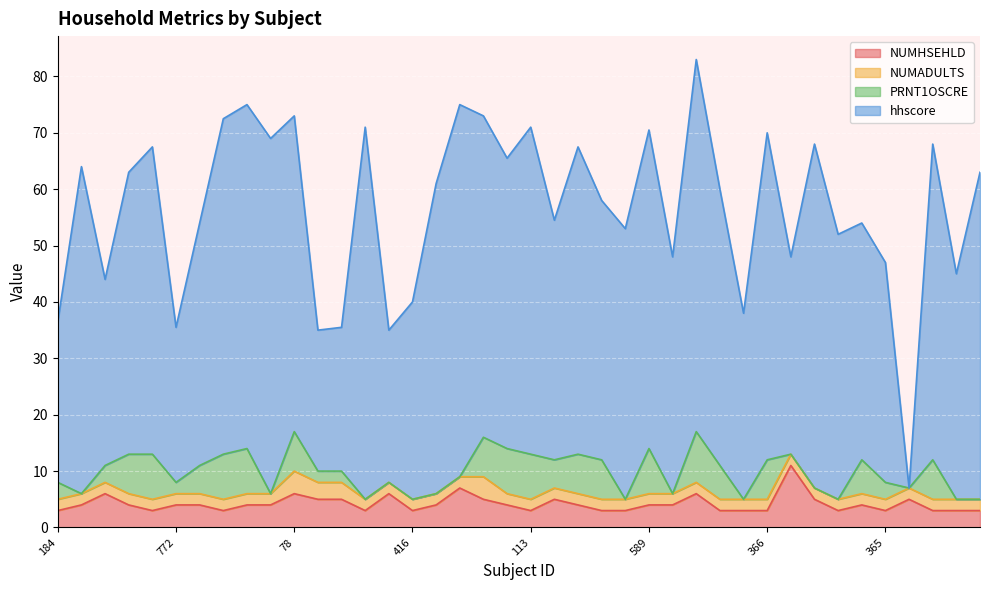

Is it true that NUMADULTS equals 2.0 at 772?

True